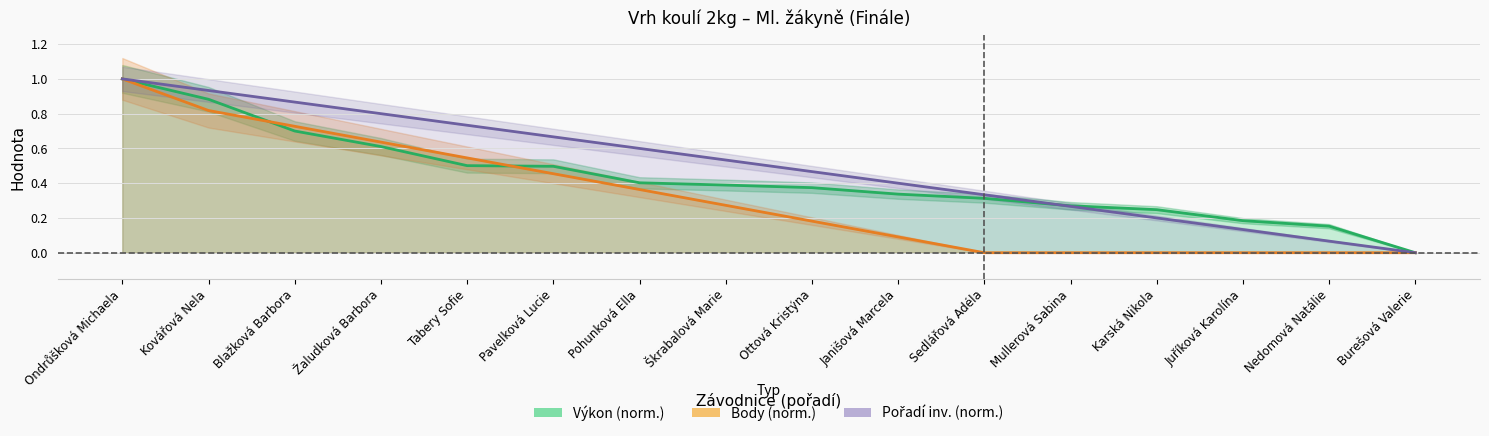

How many distinct data groups are displayed?

3